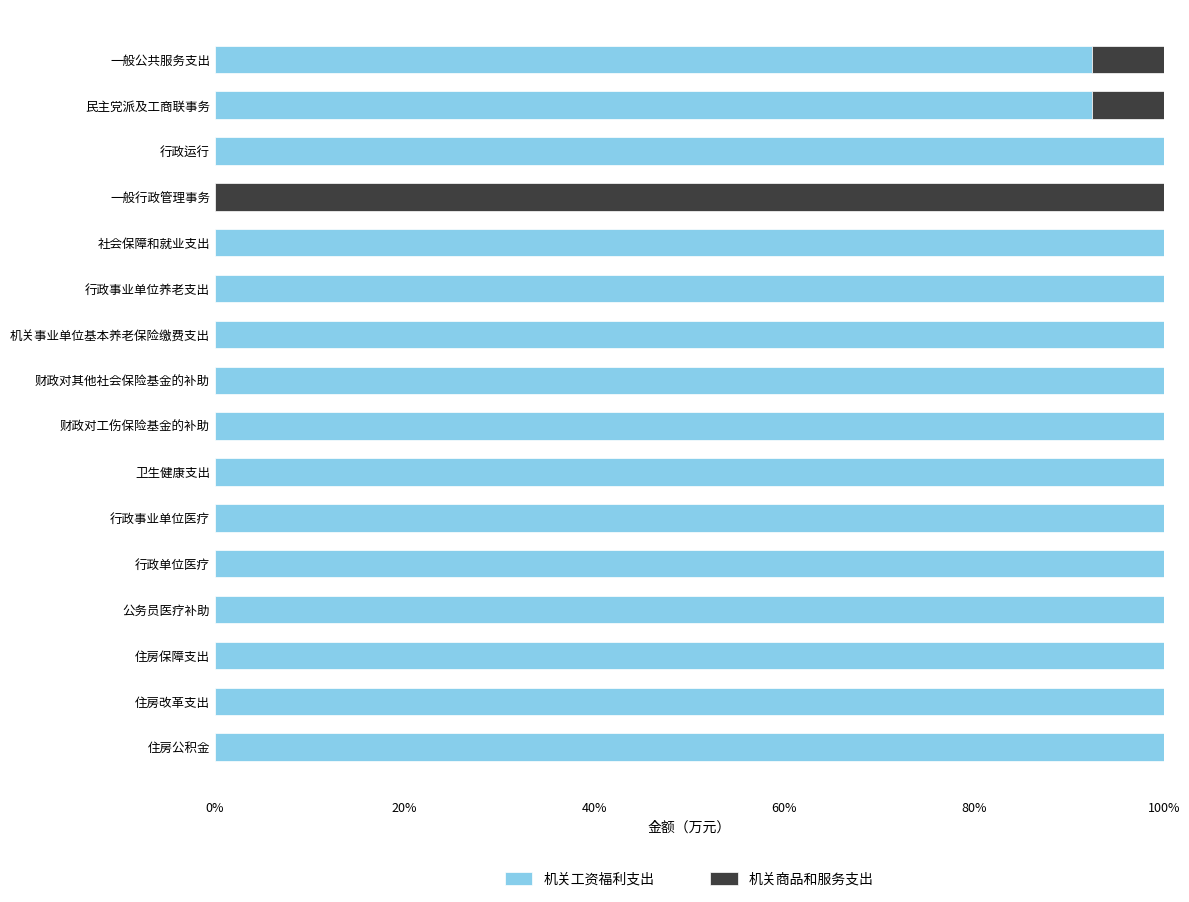

What is the highest value of the 机关工资福利支出 series?

100.0